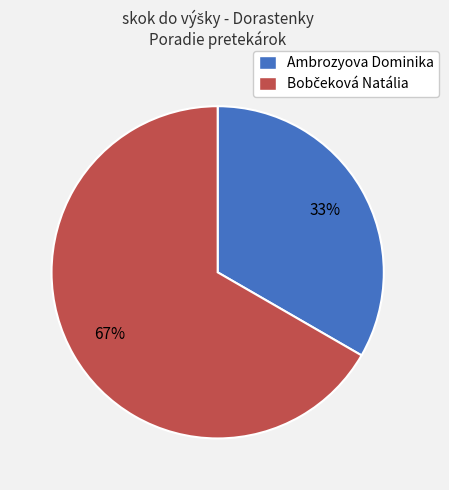

Does any single category account for the majority?

Yes